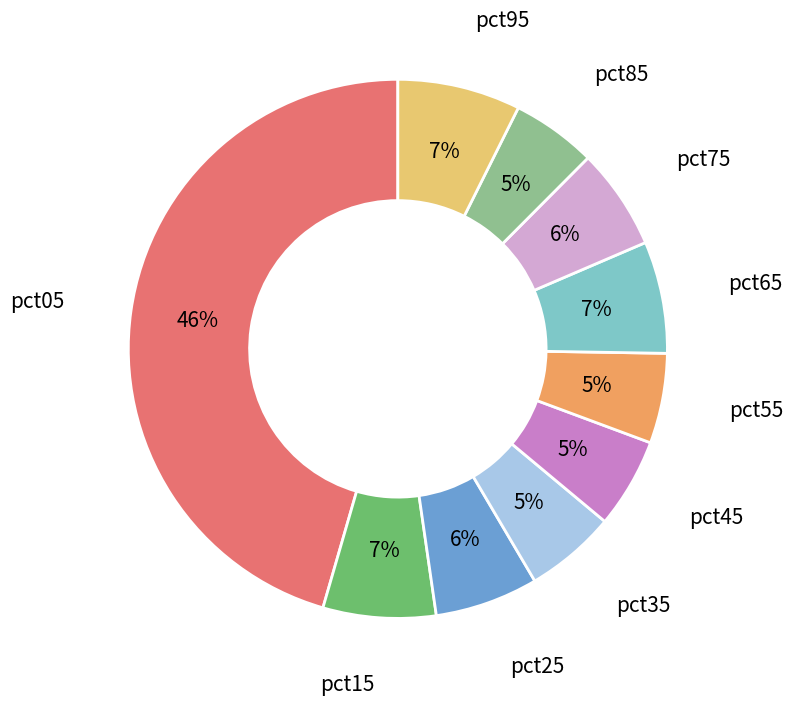

To the nearest percent, what is the average slice percentage?

10%